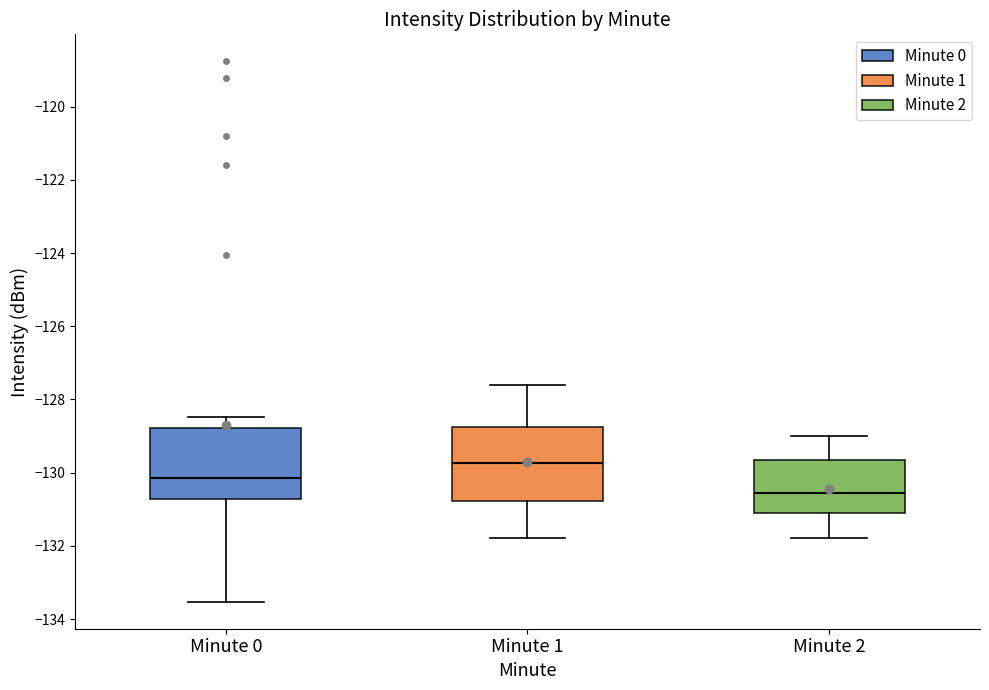

Which box's median line is the lowest?

Minute 2